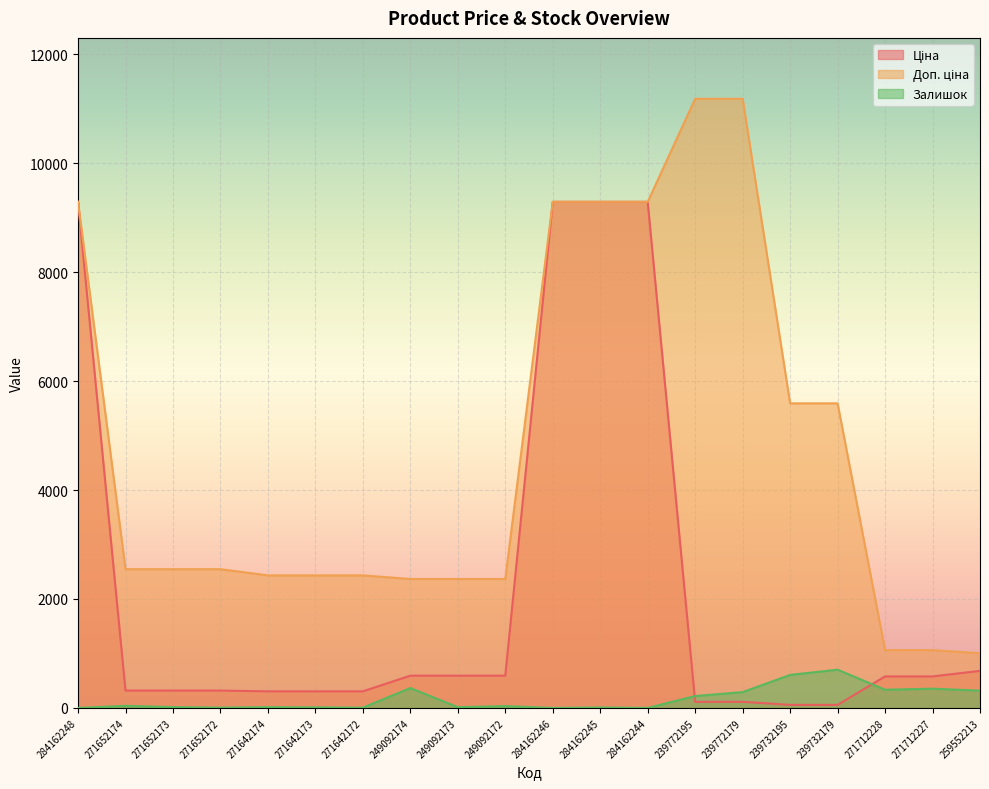

The Ціна series shows 591.6 at 249092172. True or false?

True